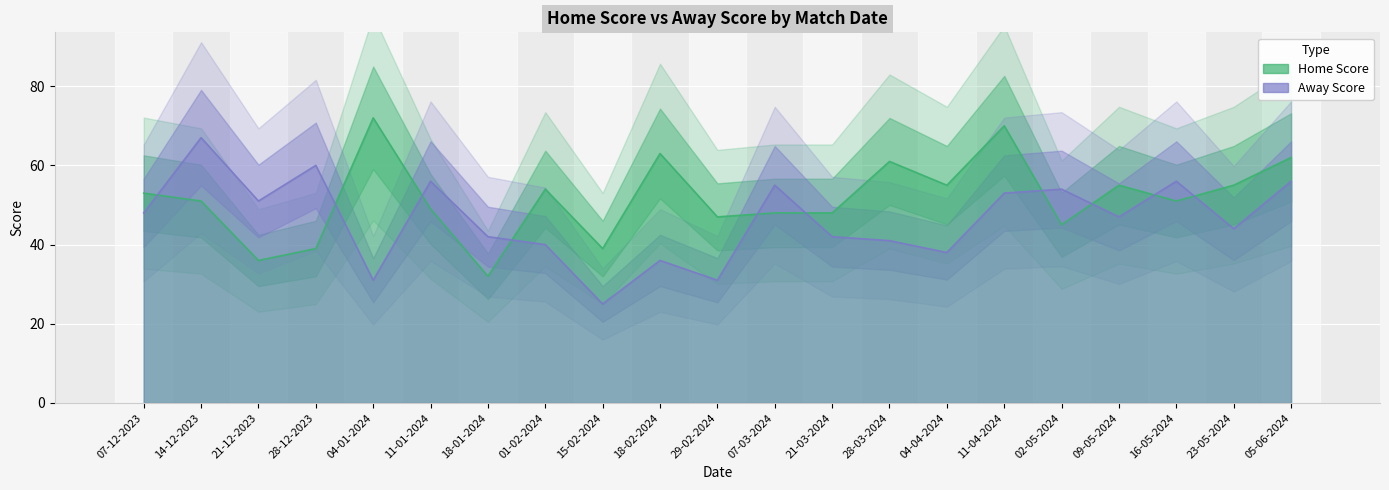

What is the spread (max minus min) of values at 29-02-2024?

16